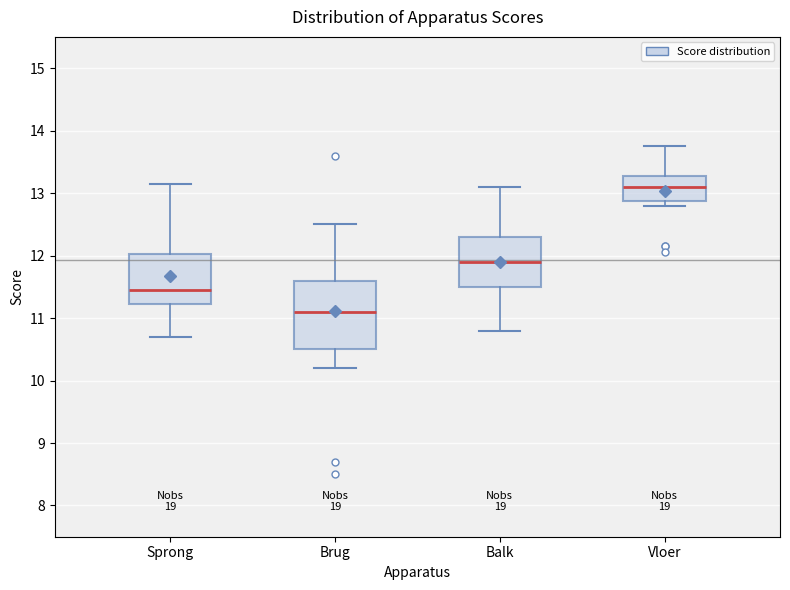

Which box is the tallest, from its lower edge to its upper edge?

Brug